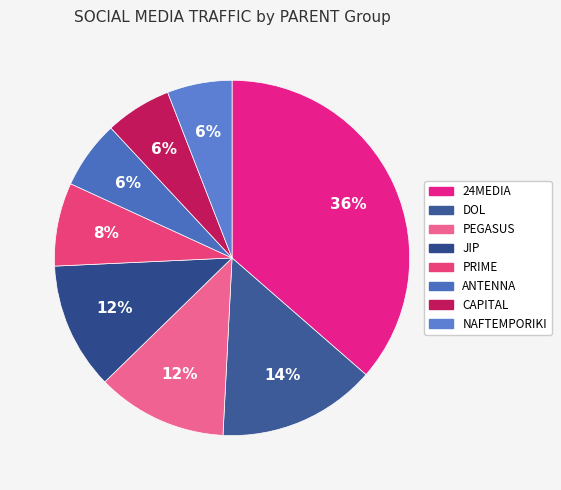

Count the number of slices in the pie.

8